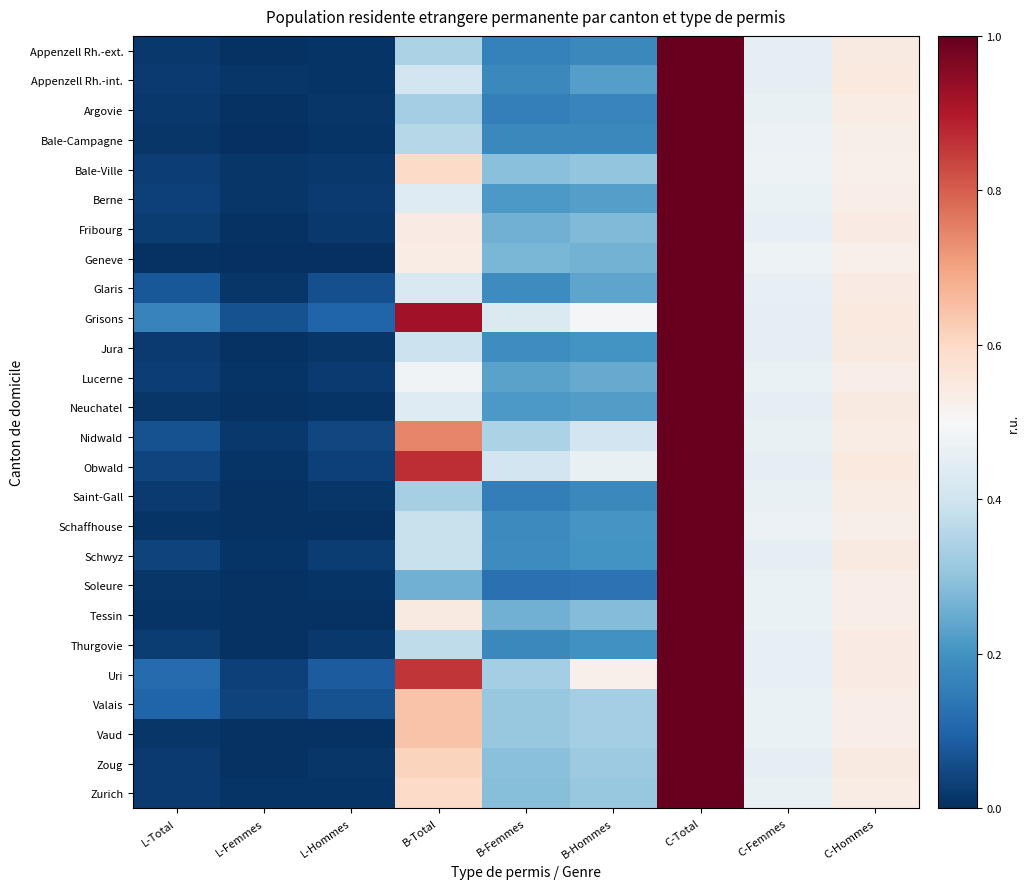

At L-Total, list the series in order from smallest to largest.

Geneve, Schaffhouse, Tessin, Vaud, Bale-Campagne, Neuchatel, Soleure, Argovie, Appenzell Rh.-ext., Jura, Zurich, Zoug, Appenzell Rh.-int., Saint-Gall, Fribourg, Thurgovie, Bale-Ville, Lucerne, Berne, Schwyz, Obwald, Nidwald, Glaris, Valais, Uri, Grisons